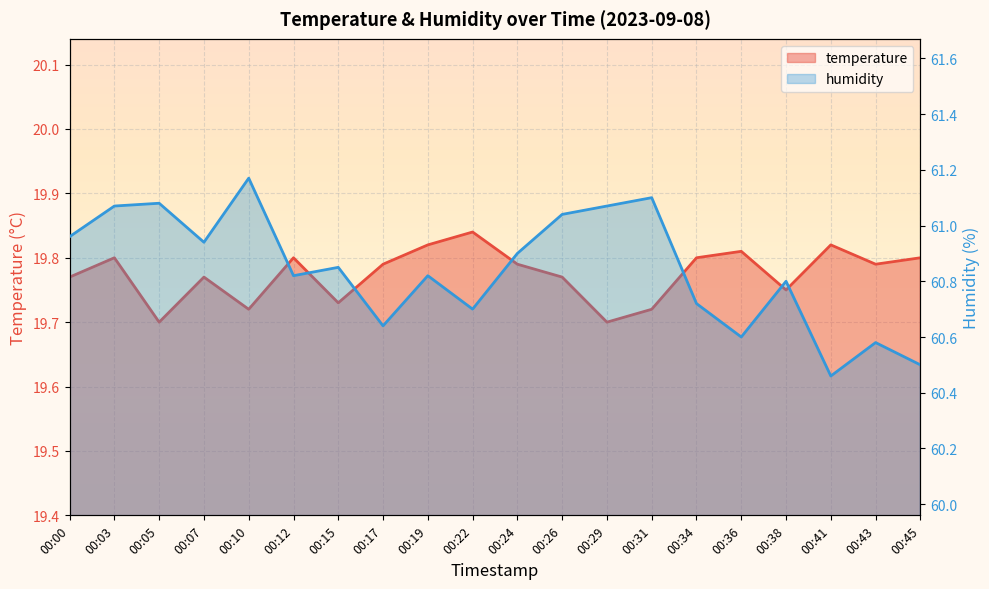

True or false: temperature has a value of 10.0 at 00:07.

False